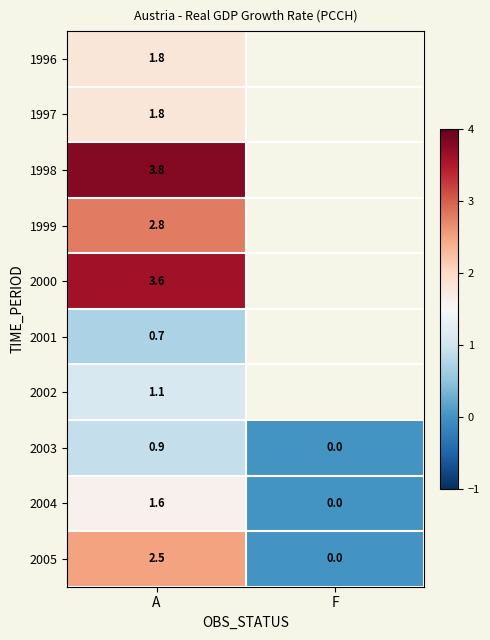

The 2004 series shows 0.0 at F. True or false?

True